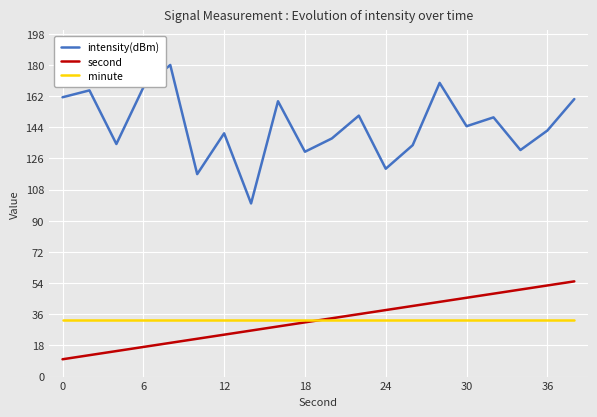

At how many categories does at least one series exceed 179?

1